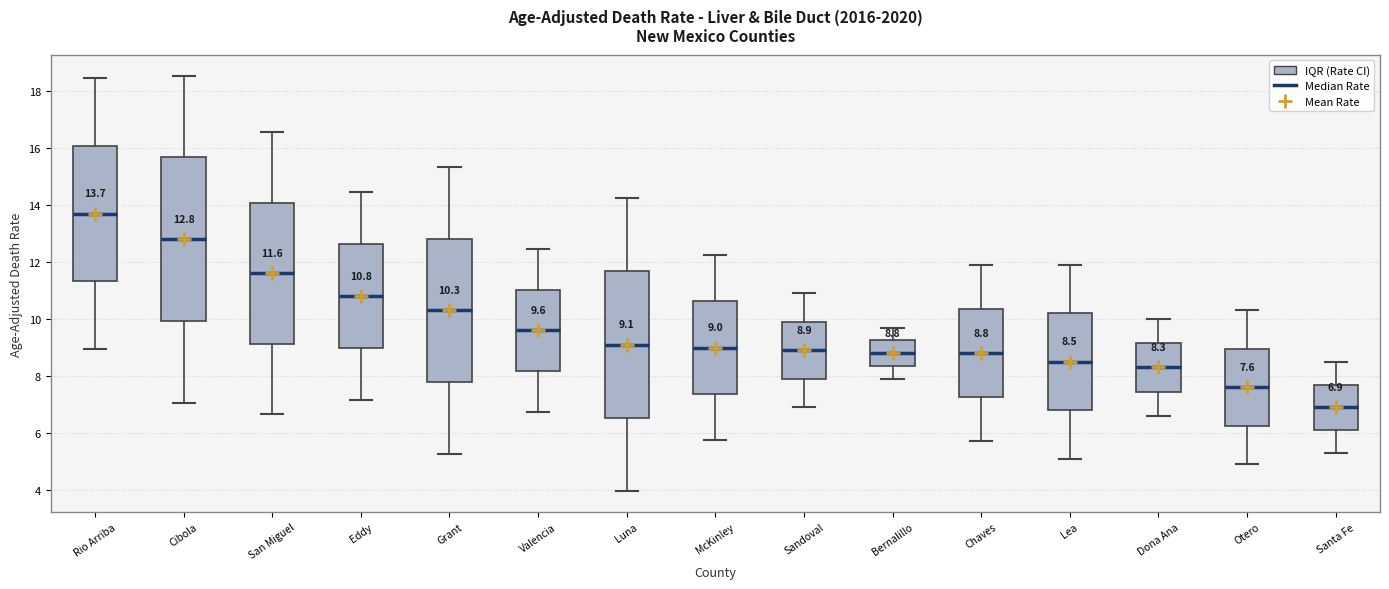

Which box is the tallest, from its lower edge to its upper edge?

Cibola